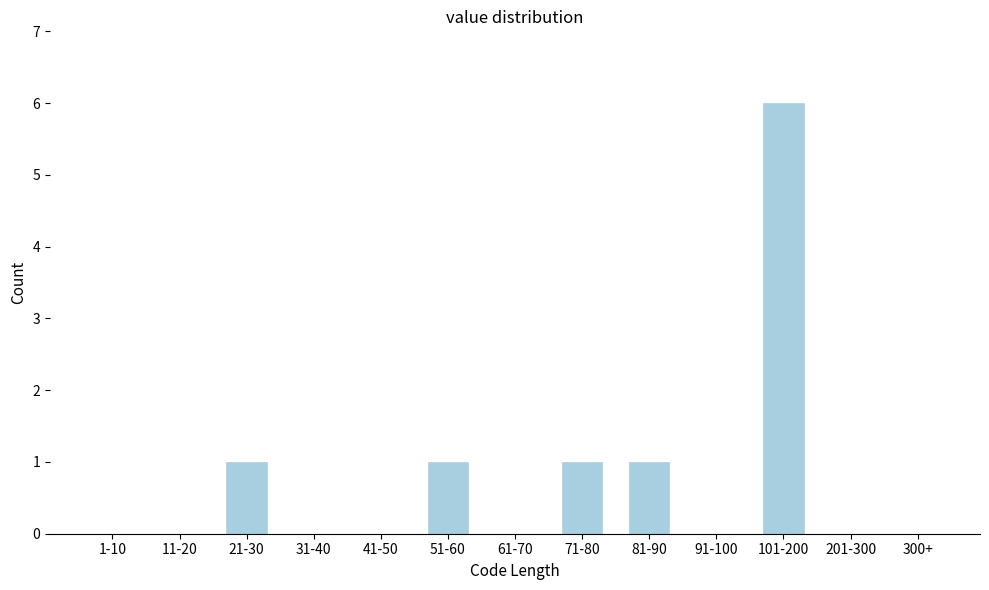

Reading left to right, extract all data points from this chart.

1-10=0	11-20=0	21-30=1	31-40=0	41-50=0	51-60=1	61-70=0	71-80=1	81-90=1	91-100=0	101-200=6	201-300=0	300+=0